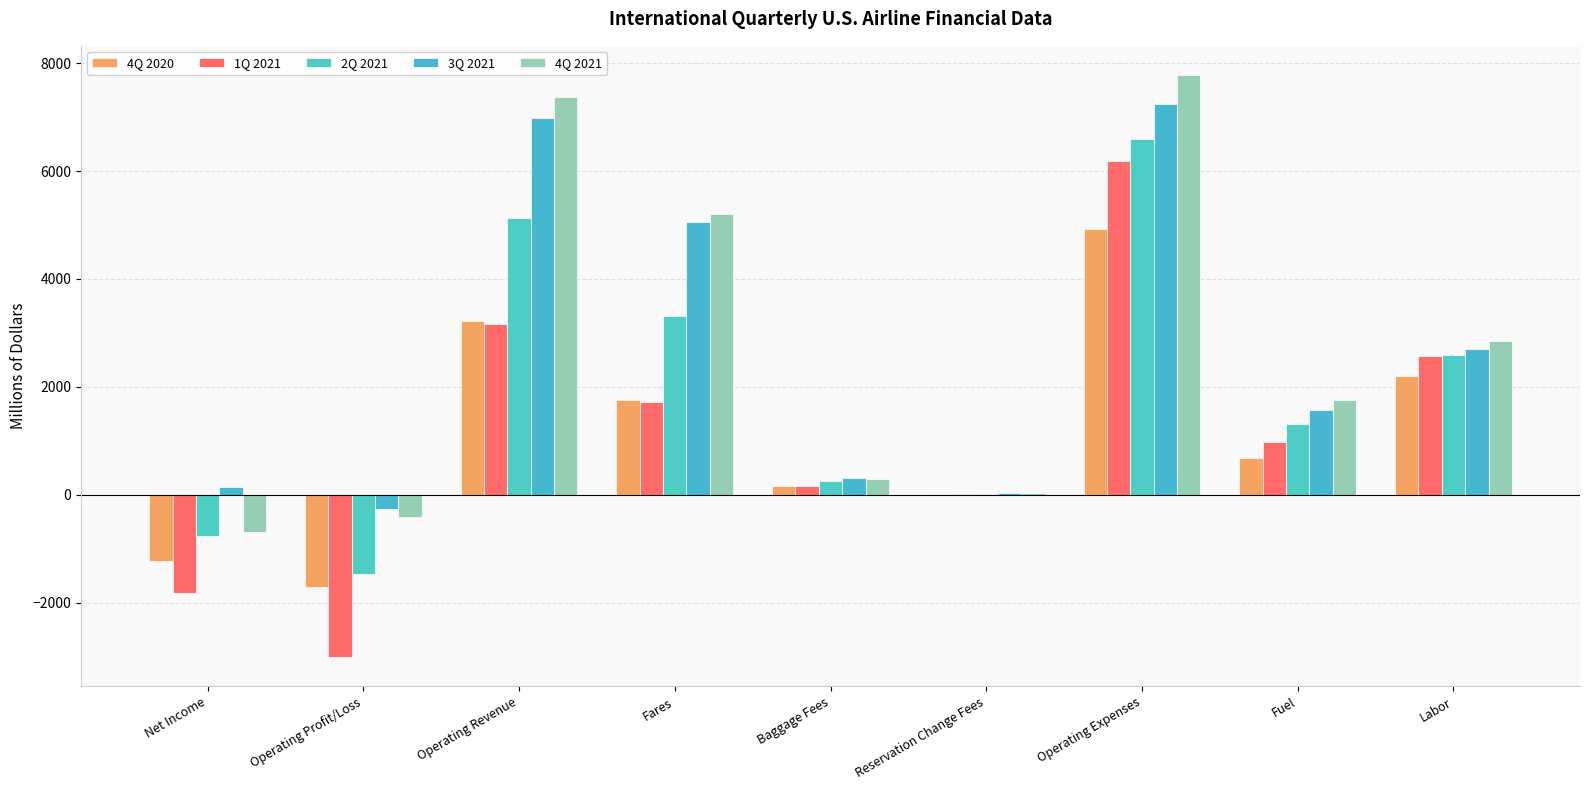

What is the maximum value shown in the chart?

7783.3